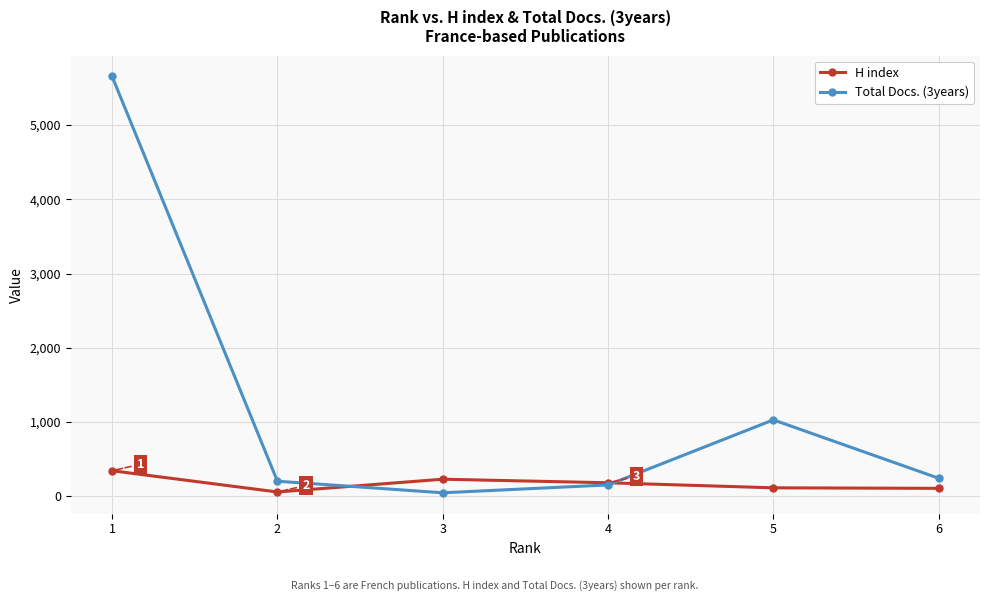

What is the value of the Total Docs. (3years) point at the 1st from the left?

5654